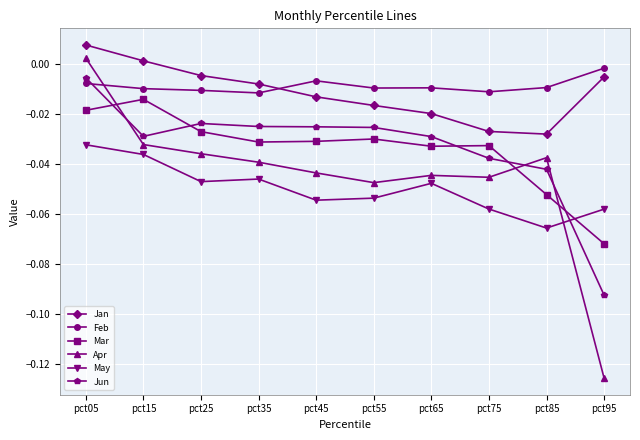

Where is Apr nearest to the value 0?

pct05